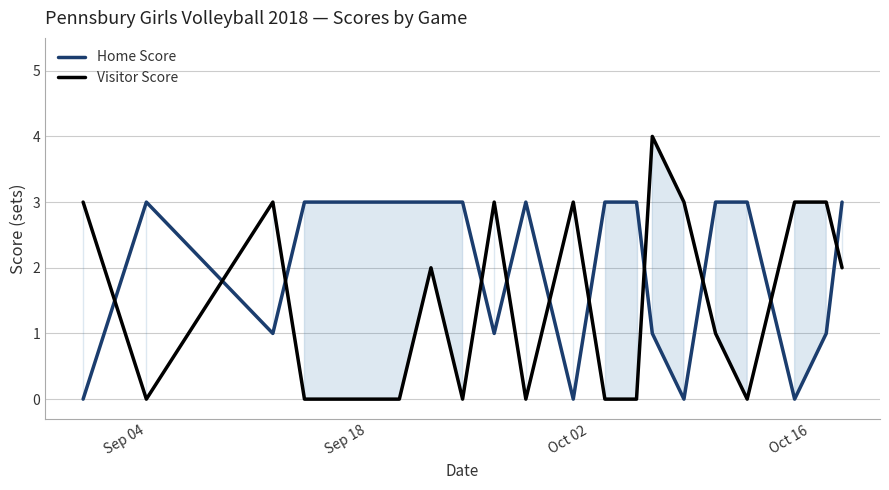

Rank the series by their maximum value, from highest to lowest.

Visitor Score, Home Score